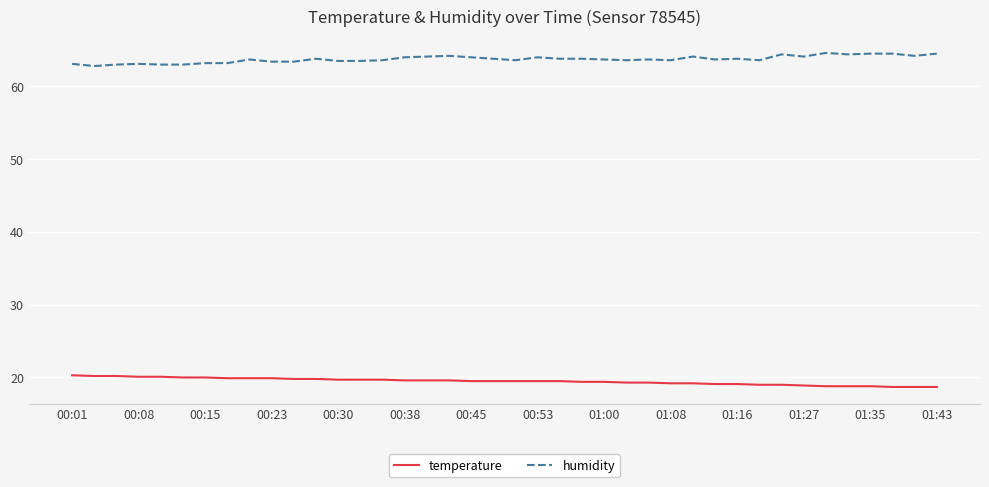

True or false: temperature and humidity intersect in this chart.

False